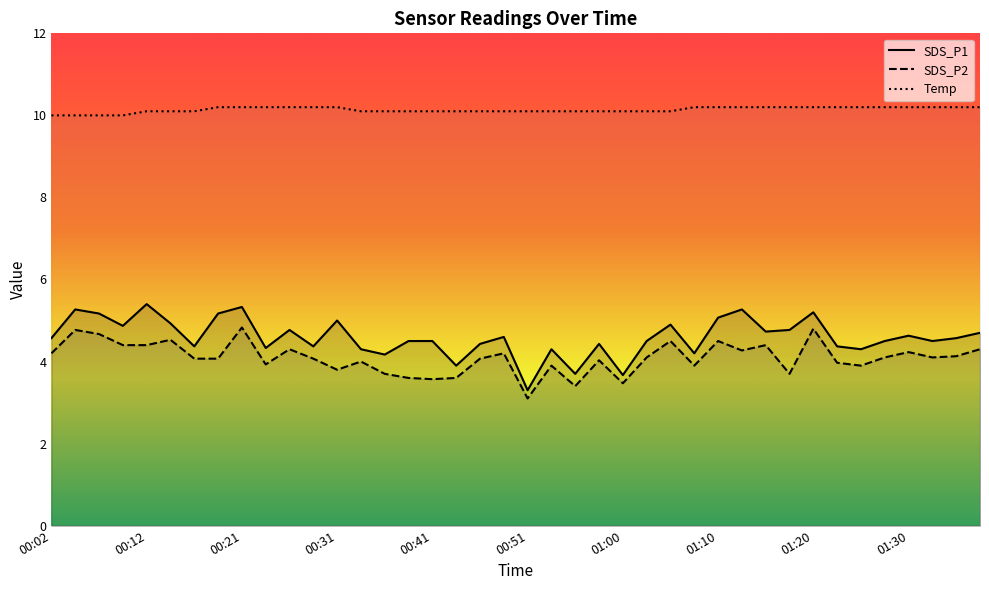

True or false: SDS_P2 and SDS_P1 intersect in this chart.

False